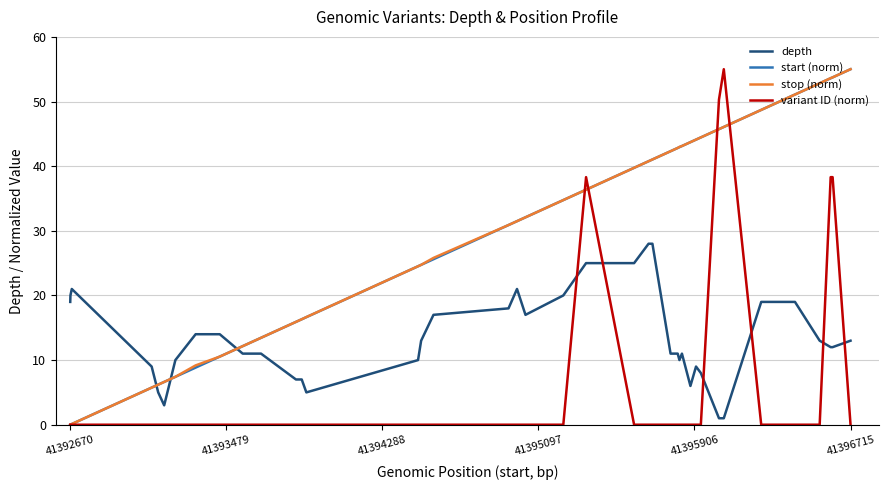

Which series ends up on top after the final intersection of variant ID (norm) and depth?

depth